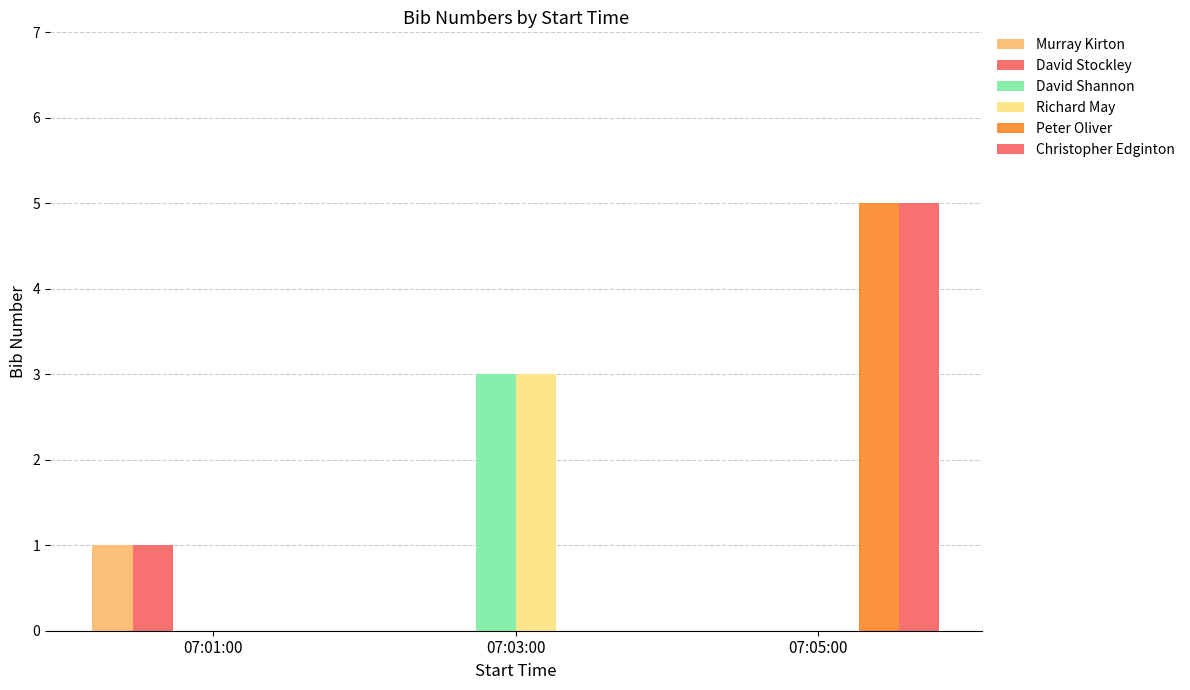

What is the difference between the maximum and minimum values in the Richard May series?

3